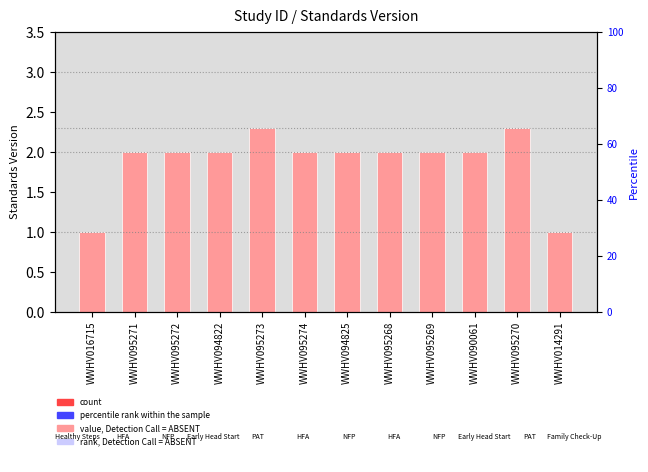

Where does the data first go above 2?

WWHV095273